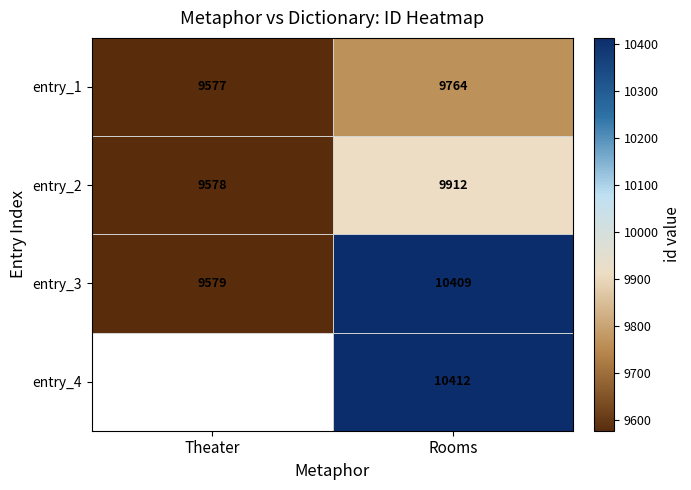

At which label is entry_3 closest to 9994?

Theater